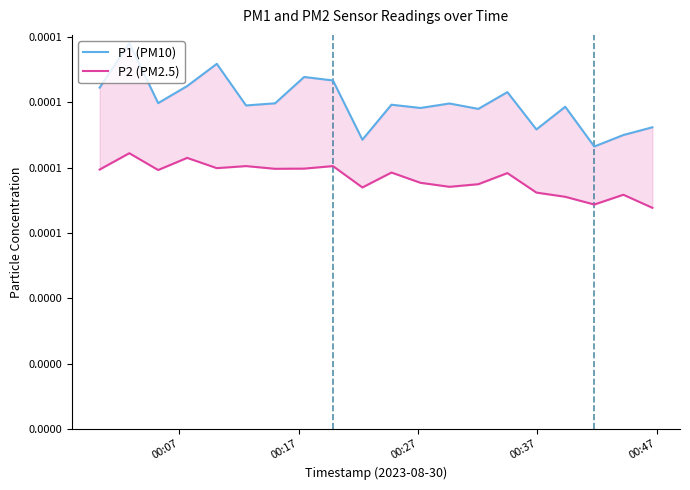

True or false: P2 (PM2.5) has more than 1 interior local peaks.

True